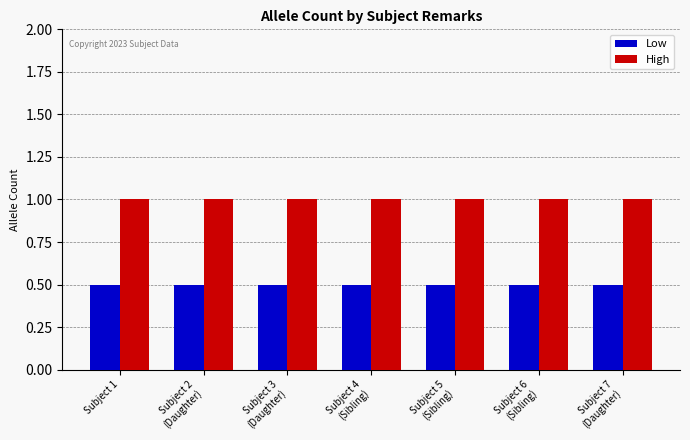

Reading right to left, what are all the values shown in this chart?

High: 1.0	1.0	1.0	1.0	1.0	1.0	1.0
Low: 0.5	0.5	0.5	0.5	0.5	0.5	0.5